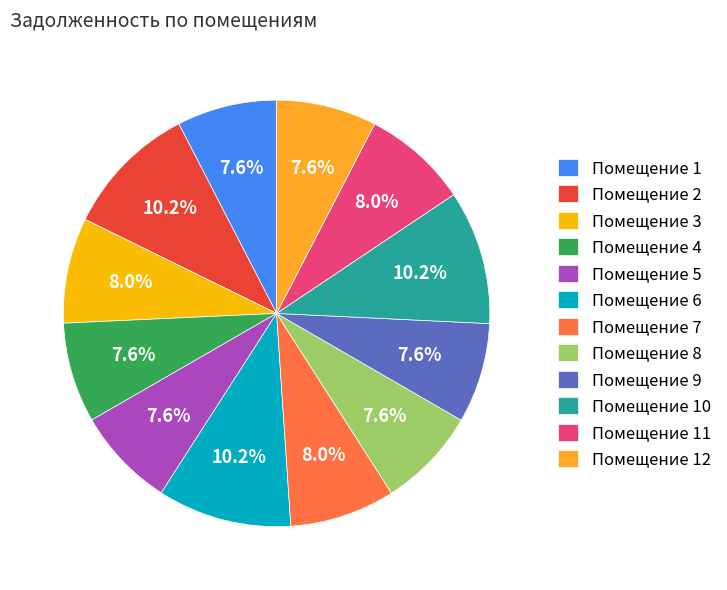

How many segments does this pie chart have?

12